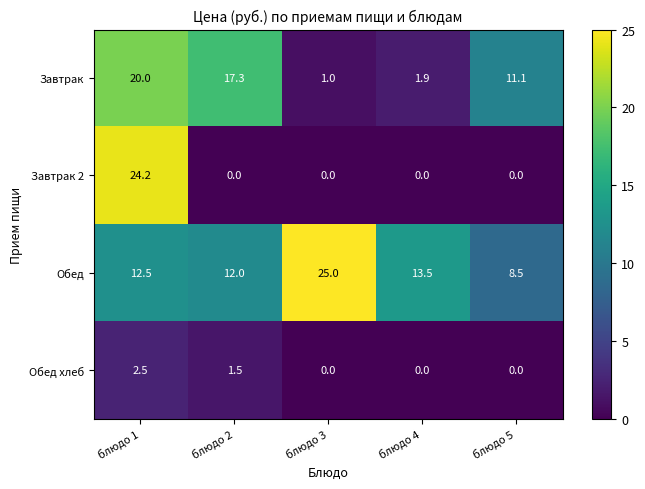

Reading left to right, extract all data points from this chart.

Завтрак: блюдо 1=20.0	блюдо 2=17.3	блюдо 3=1.0	блюдо 4=1.9	блюдо 5=11.1
Завтрак 2: блюдо 1=24.2	блюдо 2=0.0	блюдо 3=0.0	блюдо 4=0.0	блюдо 5=0.0
Обед: блюдо 1=12.5	блюдо 2=12.0	блюдо 3=25.0	блюдо 4=13.5	блюдо 5=8.5
Обед хлеб: блюдо 1=2.5	блюдо 2=1.5	блюдо 3=0.0	блюдо 4=0.0	блюдо 5=0.0